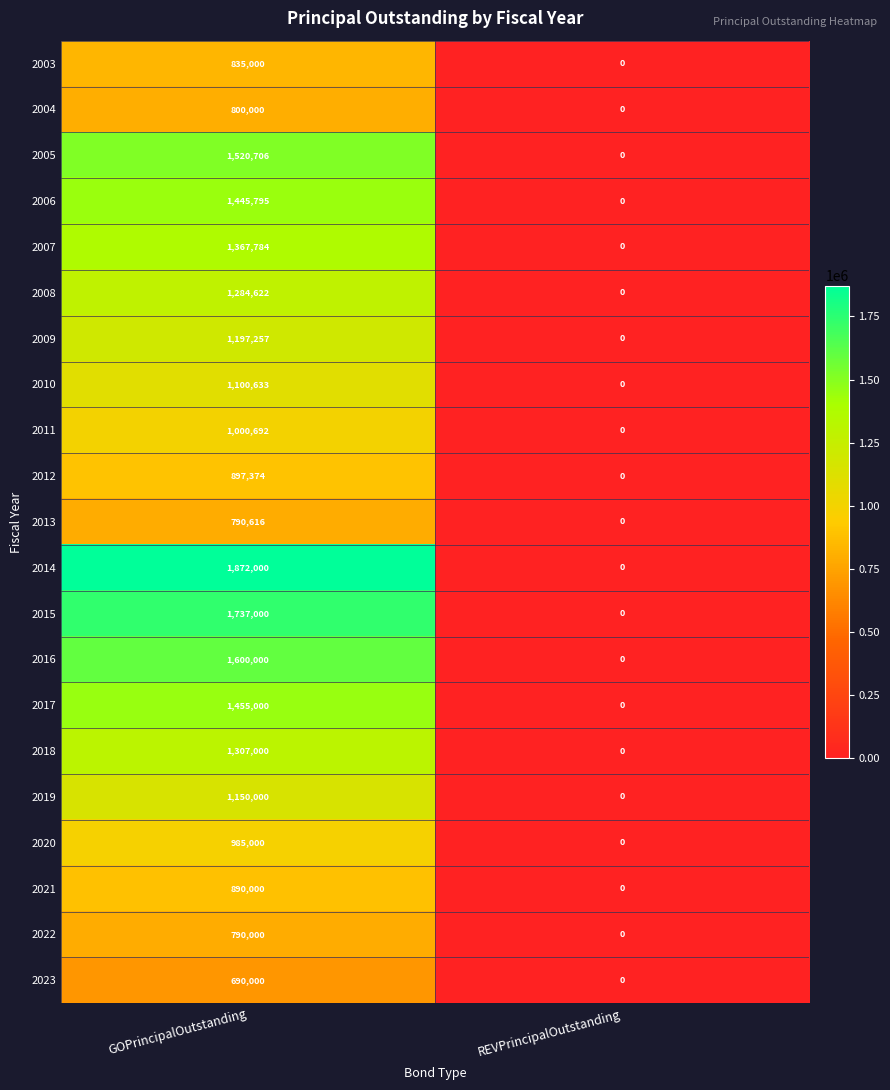

True or false: 2017 has a value of 2274435 at GOPrincipalOutstanding.

False